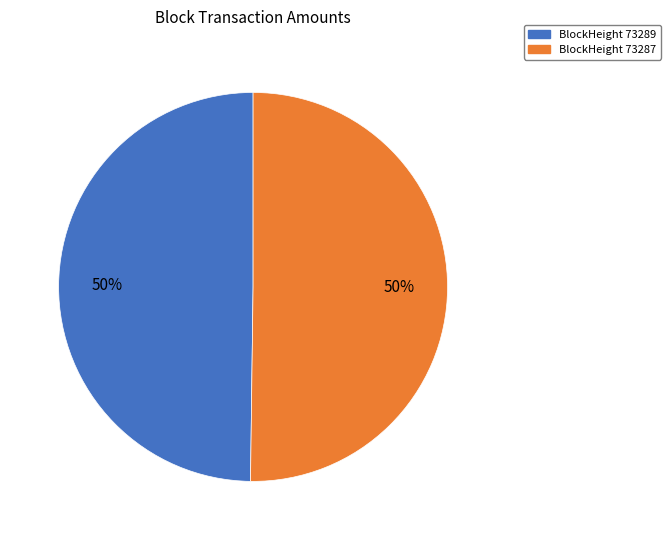

True or false: BlockHeight 73289 accounts for 50% of the total.

True